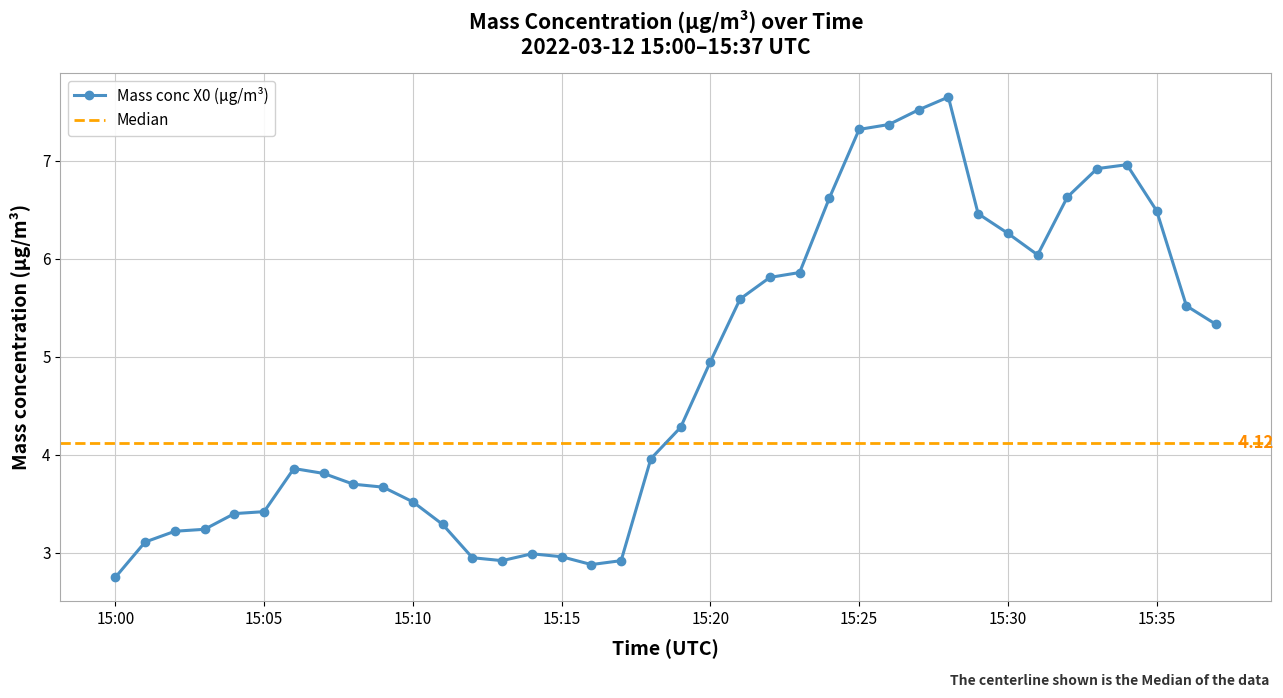

Does the chart display data point markers on the line(s)?

Yes